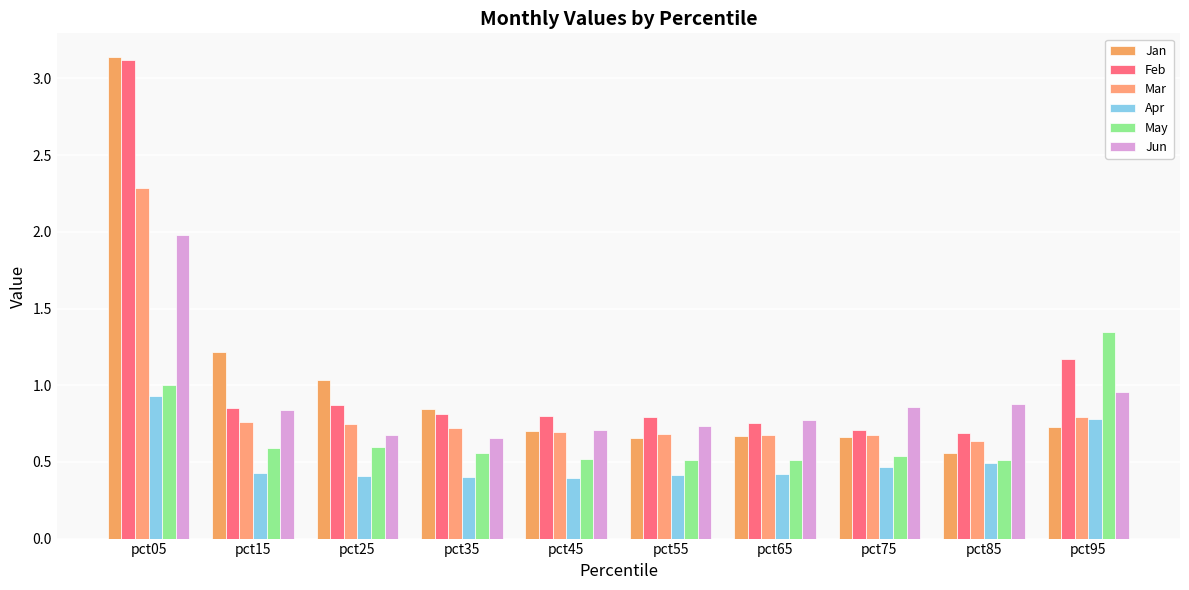

What is the total value across all series at pct85?

3.8